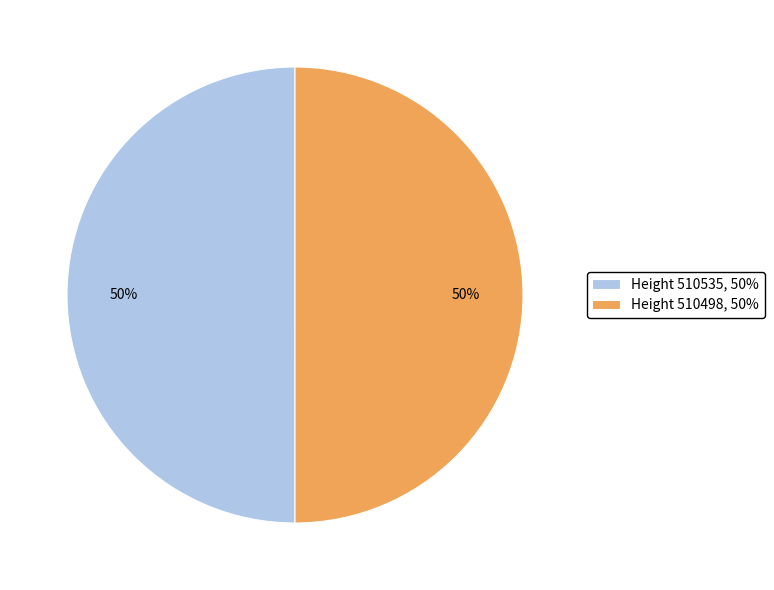

What is the ratio of the value at Height 510498, 50% to the value at Height 510535, 50%?

1.0